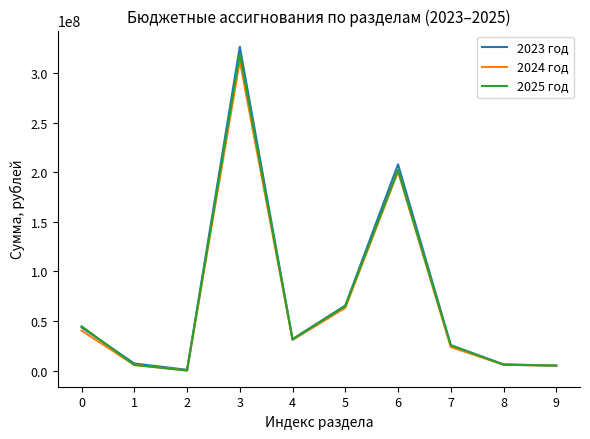

What are all the series names shown in the legend?

2023 год, 2024 год, 2025 год